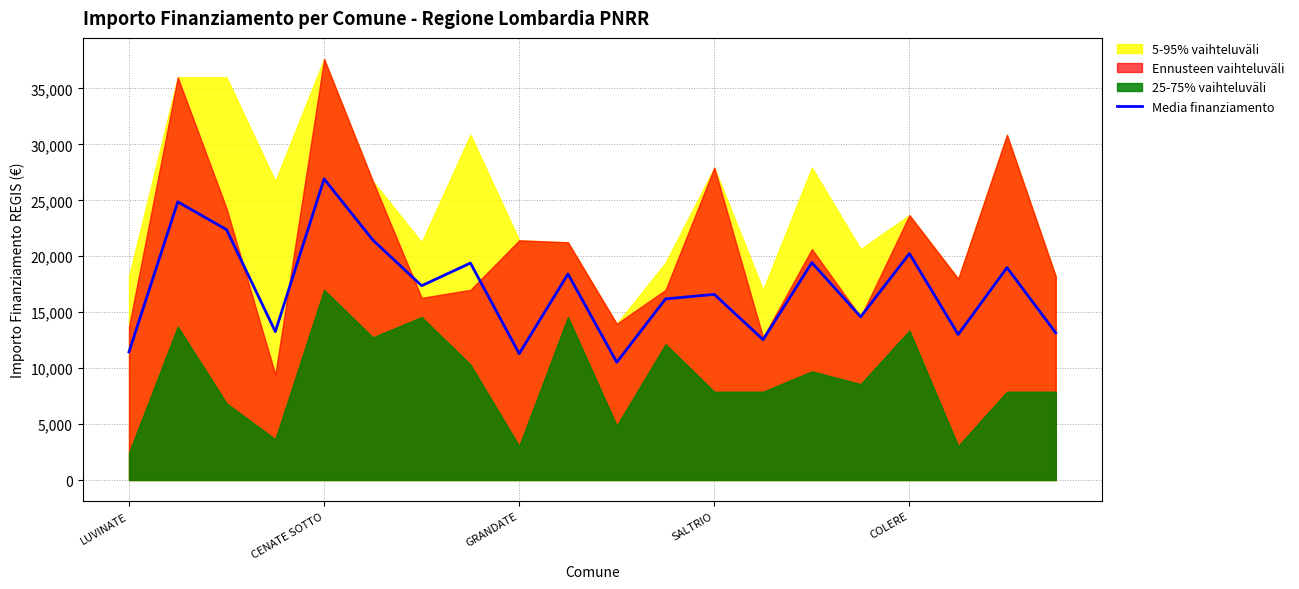

How many lines are shown in the chart?

1